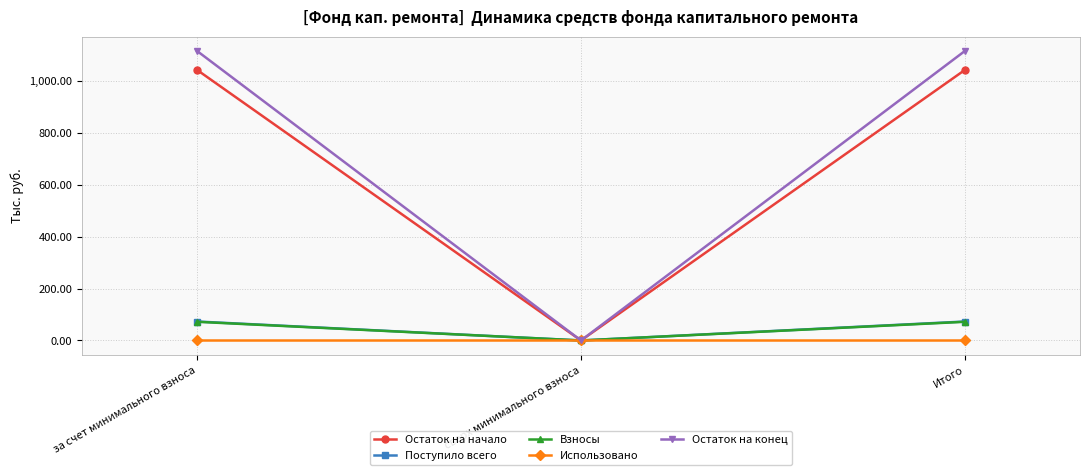

Where does the Поступило всего series first go above 72?

за счет минимального взноса